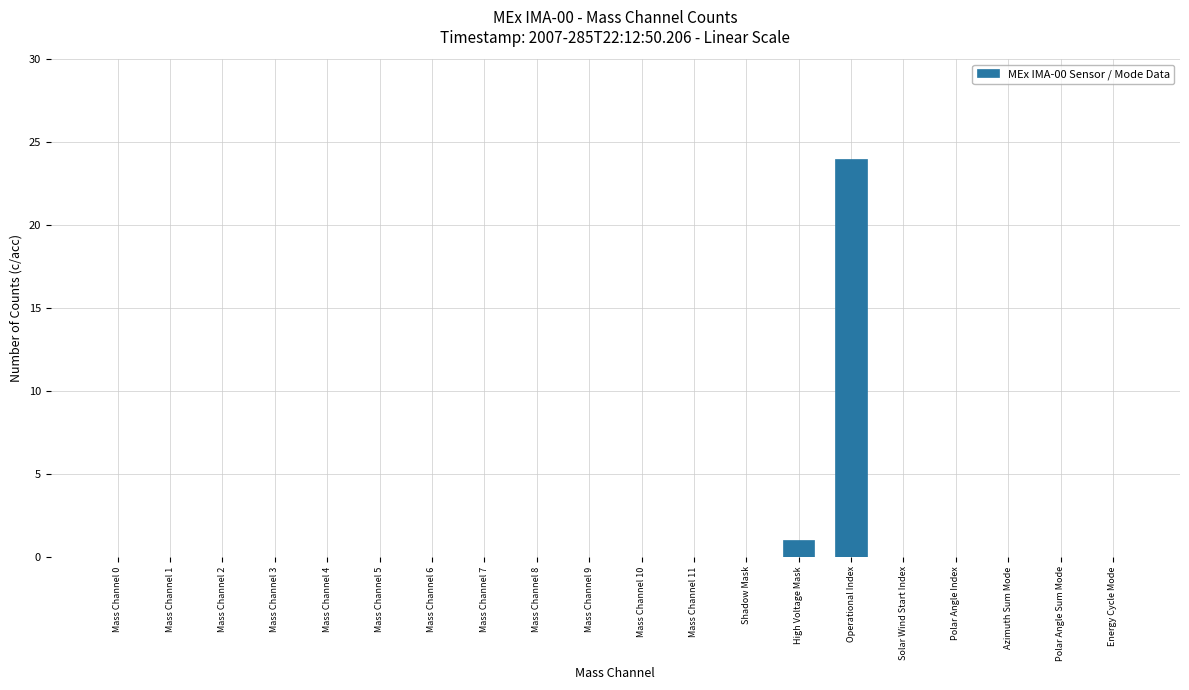

The chart shows a value of -12 at Mass Channel 9. True or false?

False